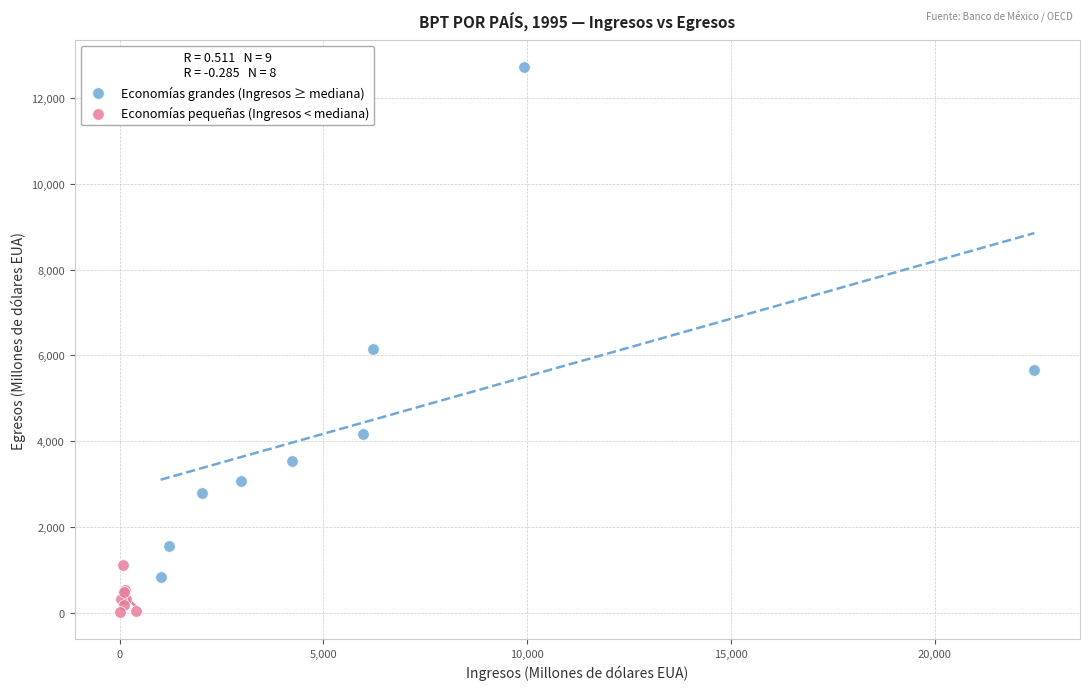

What are all the series names shown in the legend?

Economías grandes (Ingresos ≥ mediana), Economías pequeñas (Ingresos < mediana)